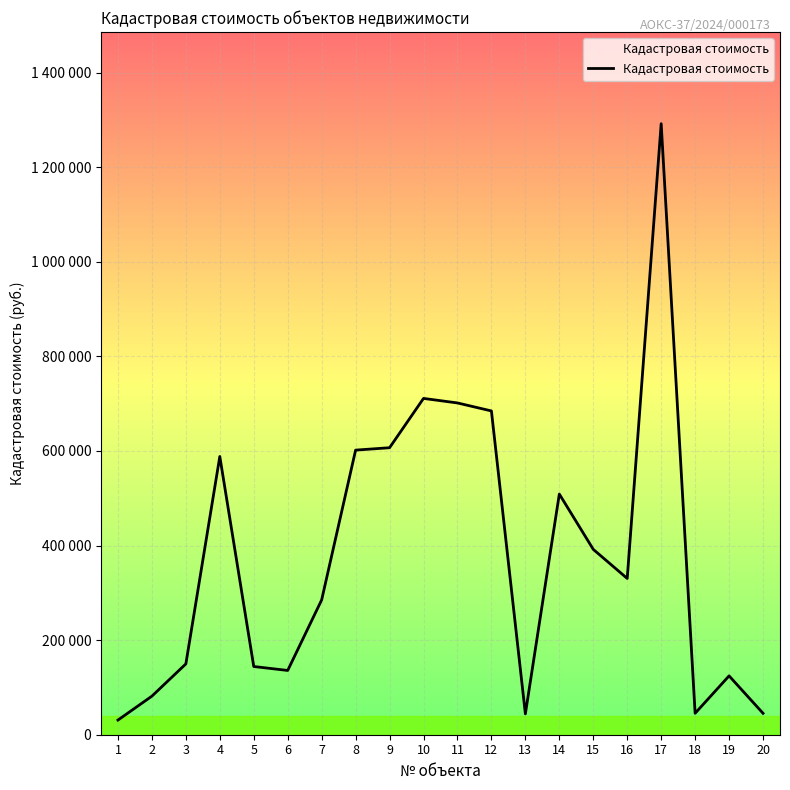

Where is the data nearest to the value 661371?

12